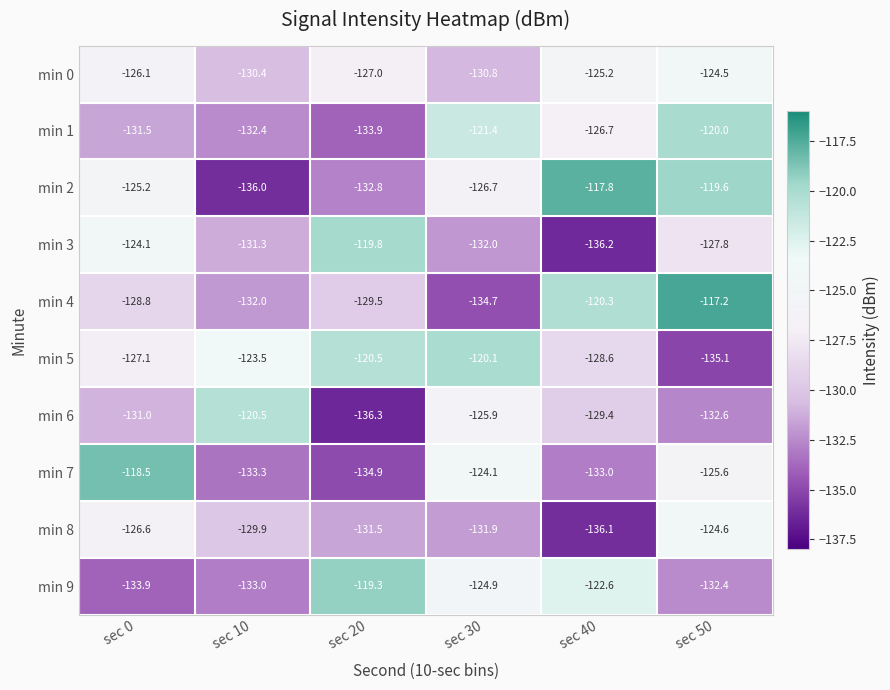

What is the spread (max minus min) of values at sec 20?

17.0